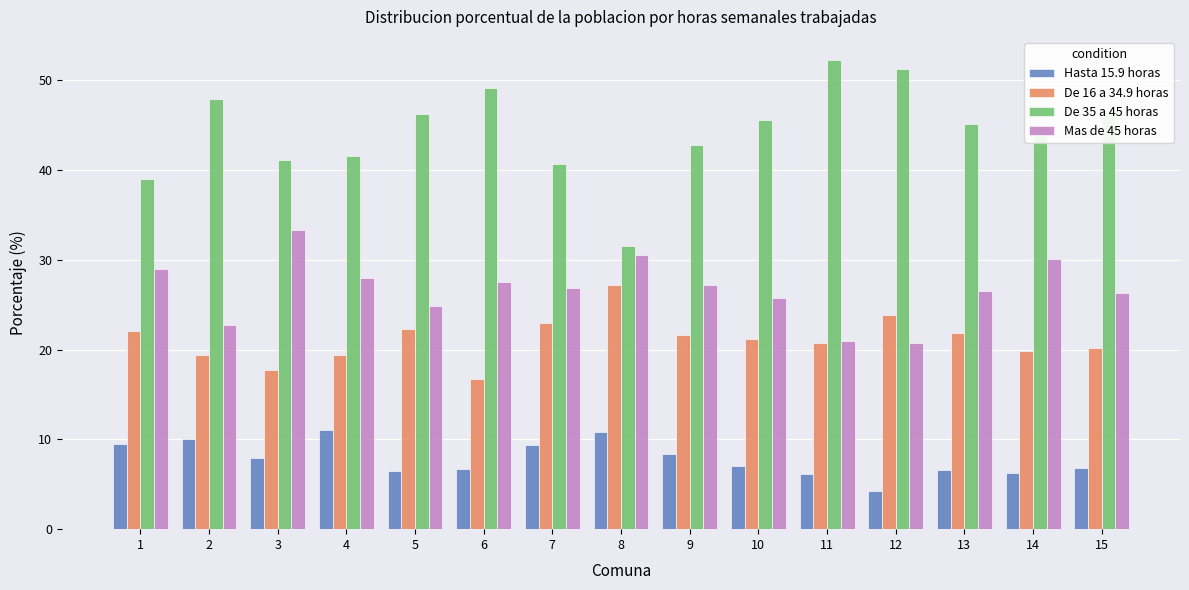

What are all the series names shown in the legend?

Hasta 15.9 horas, De 16 a 34.9 horas, De 35 a 45 horas, Mas de 45 horas